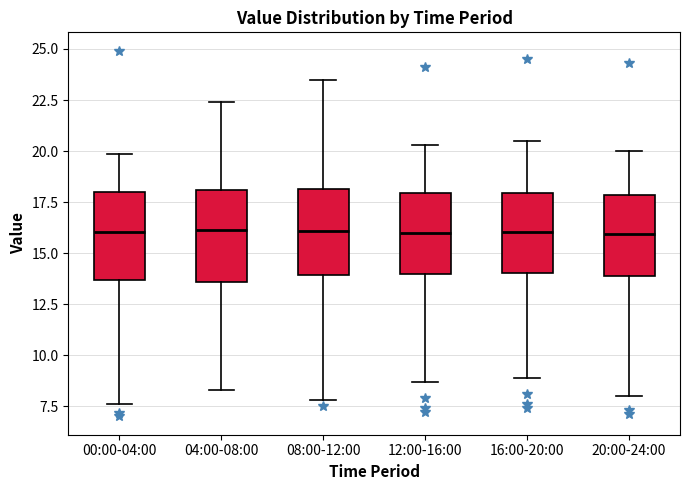

Reading left to right, transcribe this box plot: for each box, give where its median line is, the range the box spans, and where its two whiskers end, as read against the y-axis. The values are not printed on the chart, so give them approximately, as read against the axis.

00:00-04:00: median 16.0, box 13.5 to 18.0, whiskers 7.5 to 20.0
04:00-08:00: median 16.0, box 13.5 to 18.0, whiskers 8.5 to 22.5
08:00-12:00: median 16.0, box 14.0 to 18.0, whiskers 8.0 to 23.5
12:00-16:00: median 16.0, box 14.0 to 18.0, whiskers 8.5 to 20.5
16:00-20:00: median 16.0, box 14.0 to 18.0, whiskers 9.0 to 20.5
20:00-24:00: median 16.0, box 14.0 to 18.0, whiskers 8.0 to 20.0